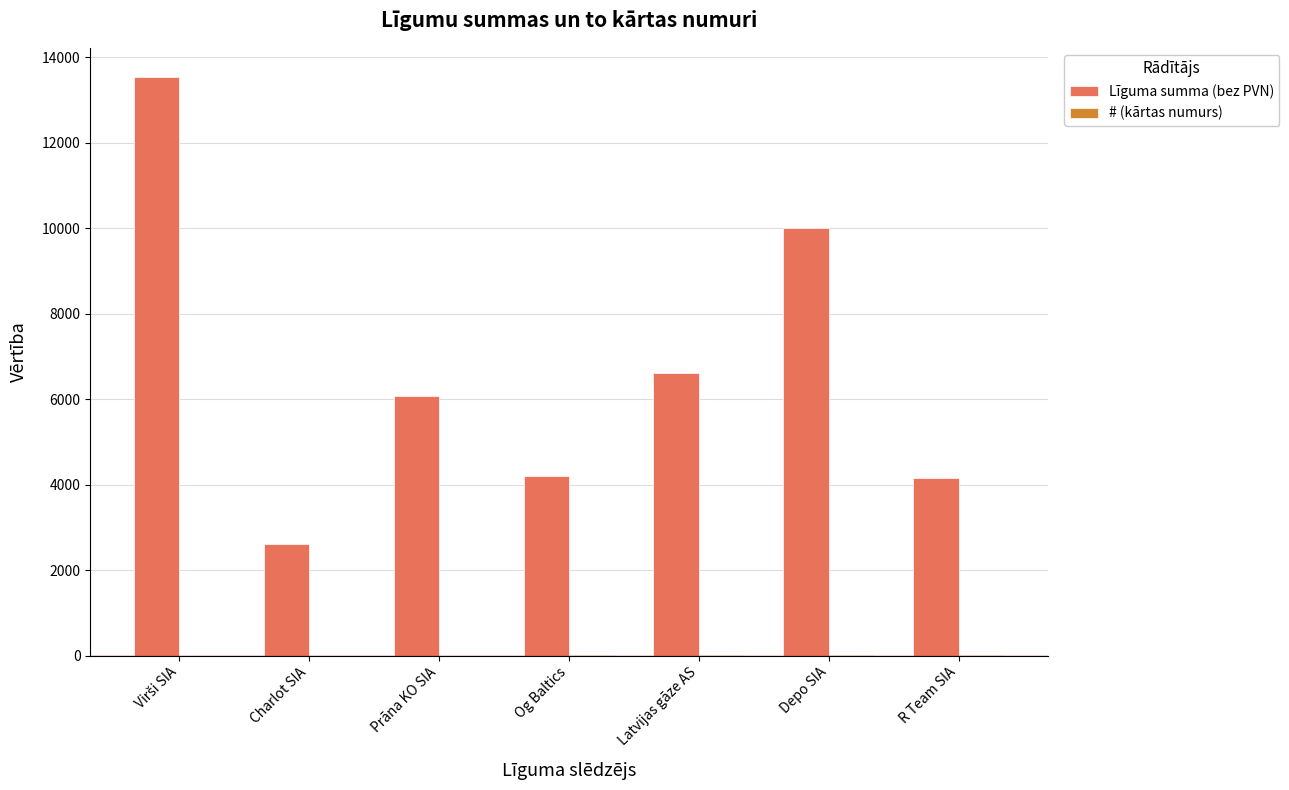

How many categories are shown in the chart?

7